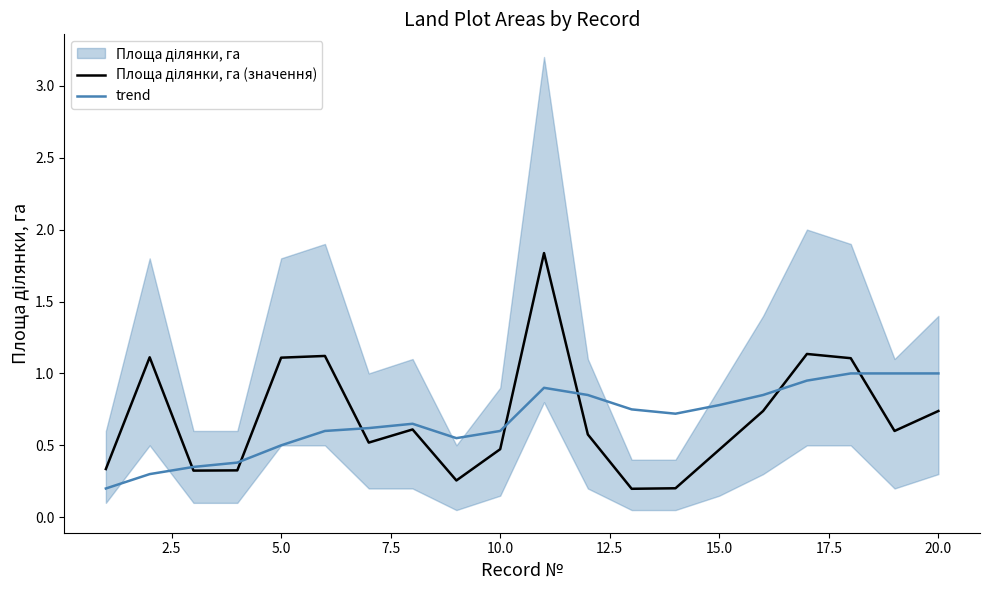

Which series has the widest spread of values?

Площа ділянки, га (значення)